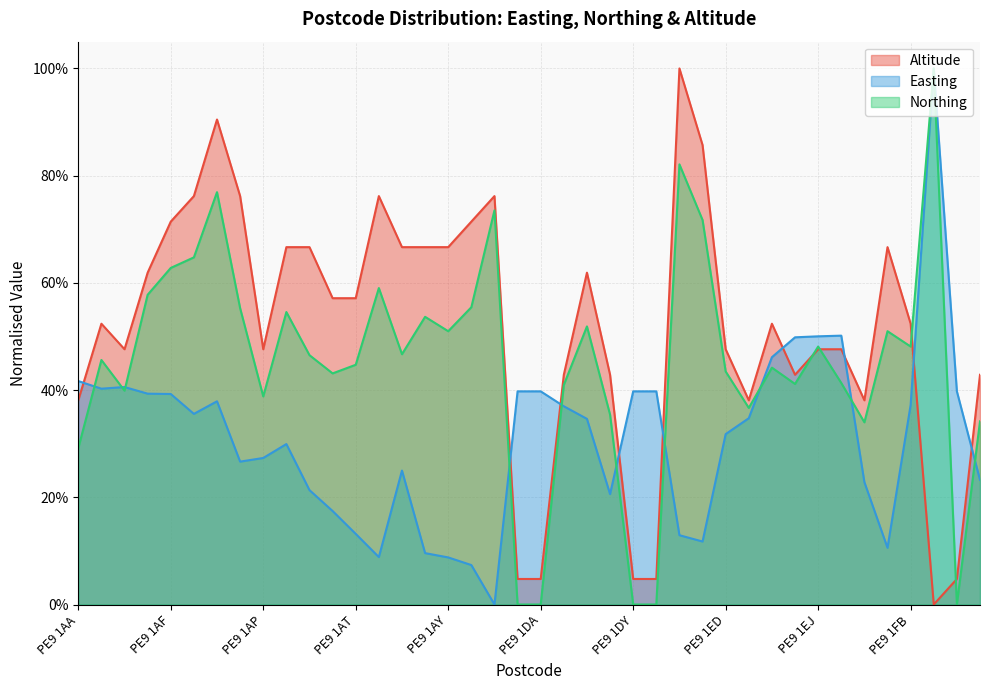

Between PE9 1DZ and PE9 1FB, which series saw the biggest shift?

Northing